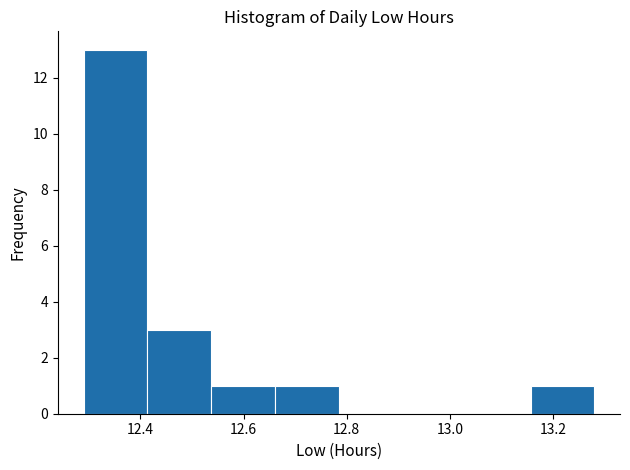

How tall is the bar that spans 12.30 to 12.42 on the x-axis? Neither the bar edges nor the heights are printed on the chart, so give them approximately, as read against the axes.

13